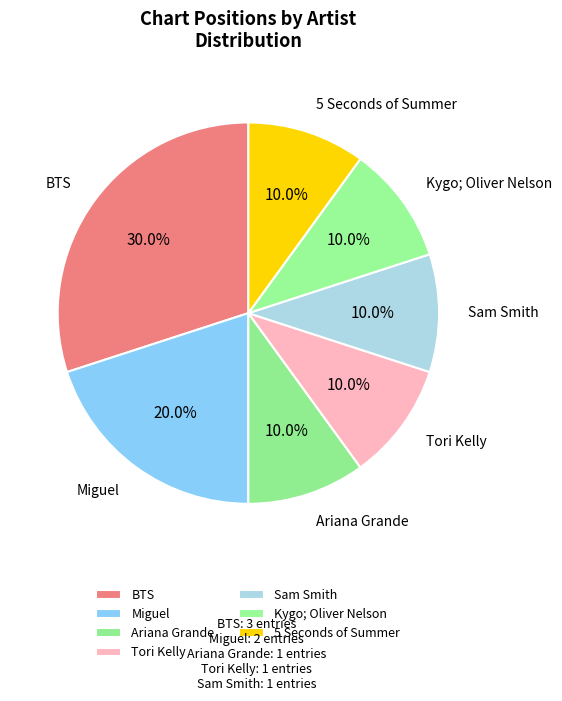

What percentage is NOT represented by Ariana Grande?

90.0%